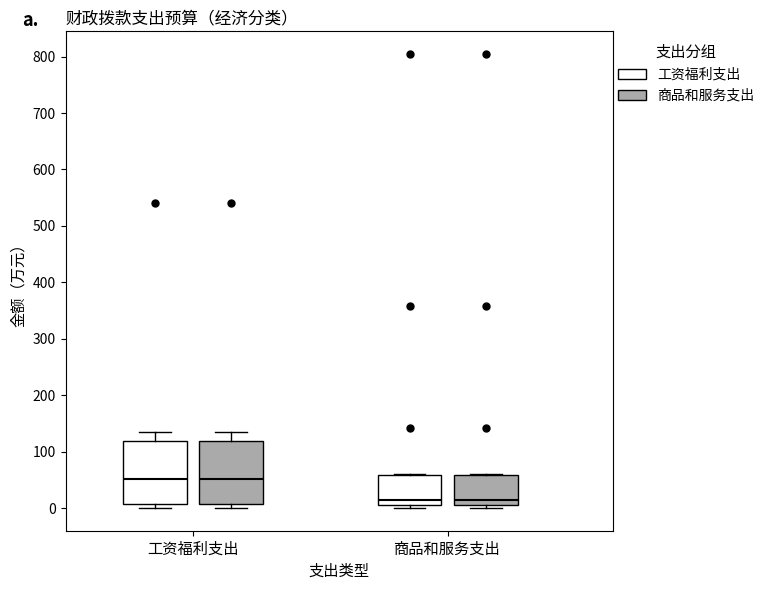

Reading left to right, read every box against the y-axis: the position of its median line, the range the box covers, and the ends of its whiskers. The values are not printed on the chart, so give them approximately, as read against the axis.

工资福利支出 (工资福利支出): median 50, box 10 to 120, whiskers 0 to 140
工资福利支出 (商品和服务支出): median 50, box 10 to 120, whiskers 0 to 140
商品和服务支出 (工资福利支出): median 20, box 10 to 60, whiskers 0 to 60
商品和服务支出 (商品和服务支出): median 20, box 10 to 60, whiskers 0 to 60